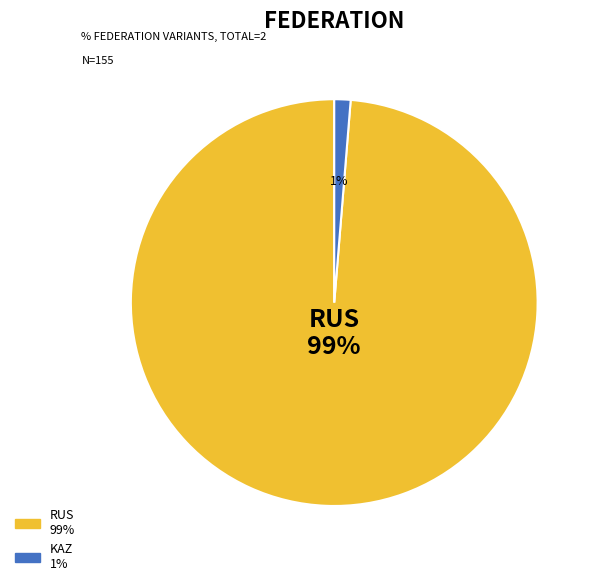

To the nearest percent, what is the average slice percentage?

50%